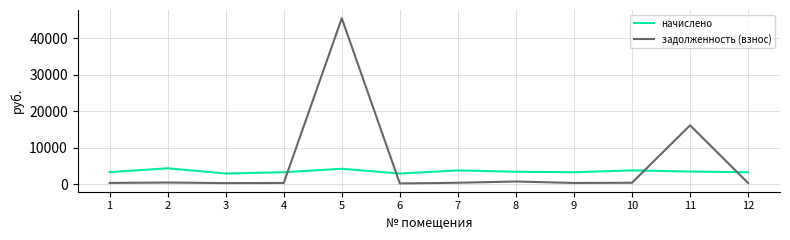

Between 5 and 6, which series saw the biggest shift?

задолженность (взнос)